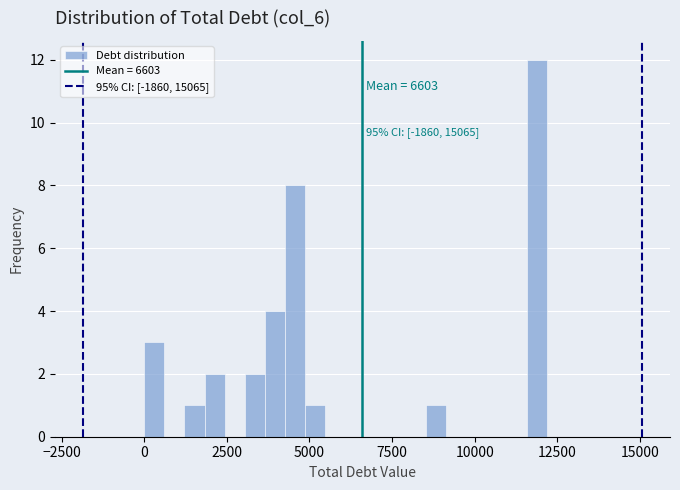

Around what value on the x-axis is the tallest bar? Give the approximate position of its centre, as read against the axis.

12000